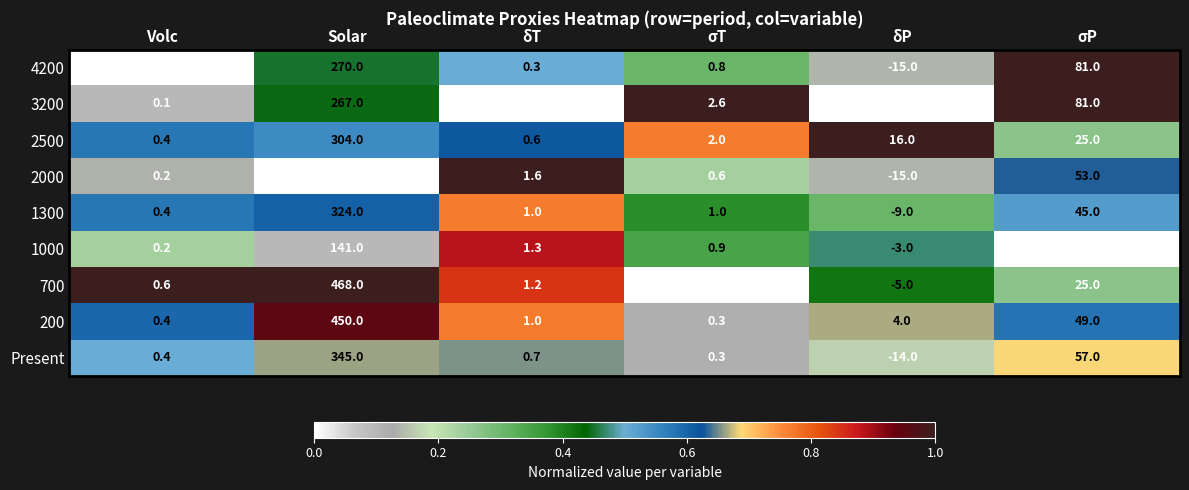

At which label is Present closest to 165?

σP